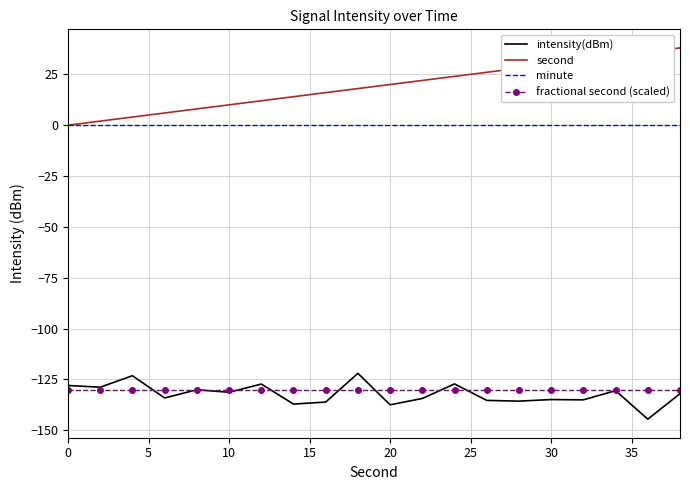

True or false: intensity(dBm) has more than 2 interior local peaks.

True